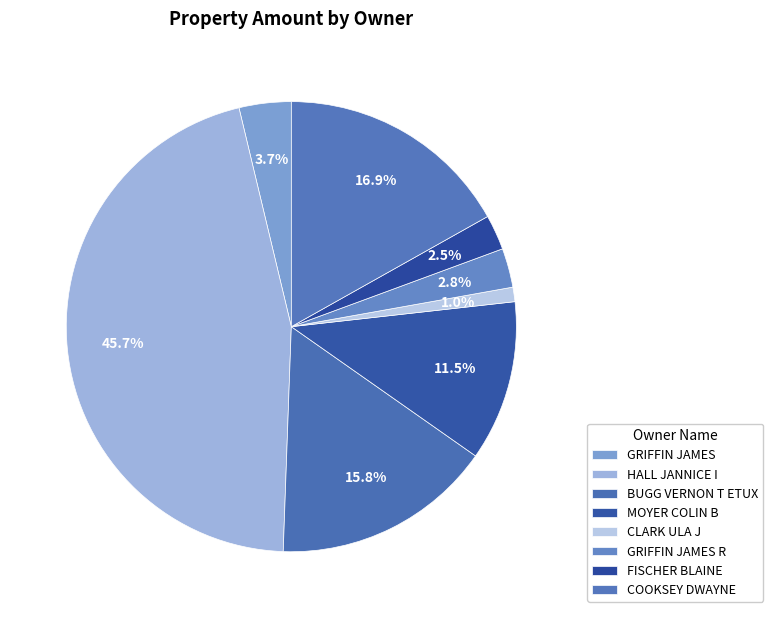

The HALL JANNICE I slice represents 58% of the pie. True or false?

False